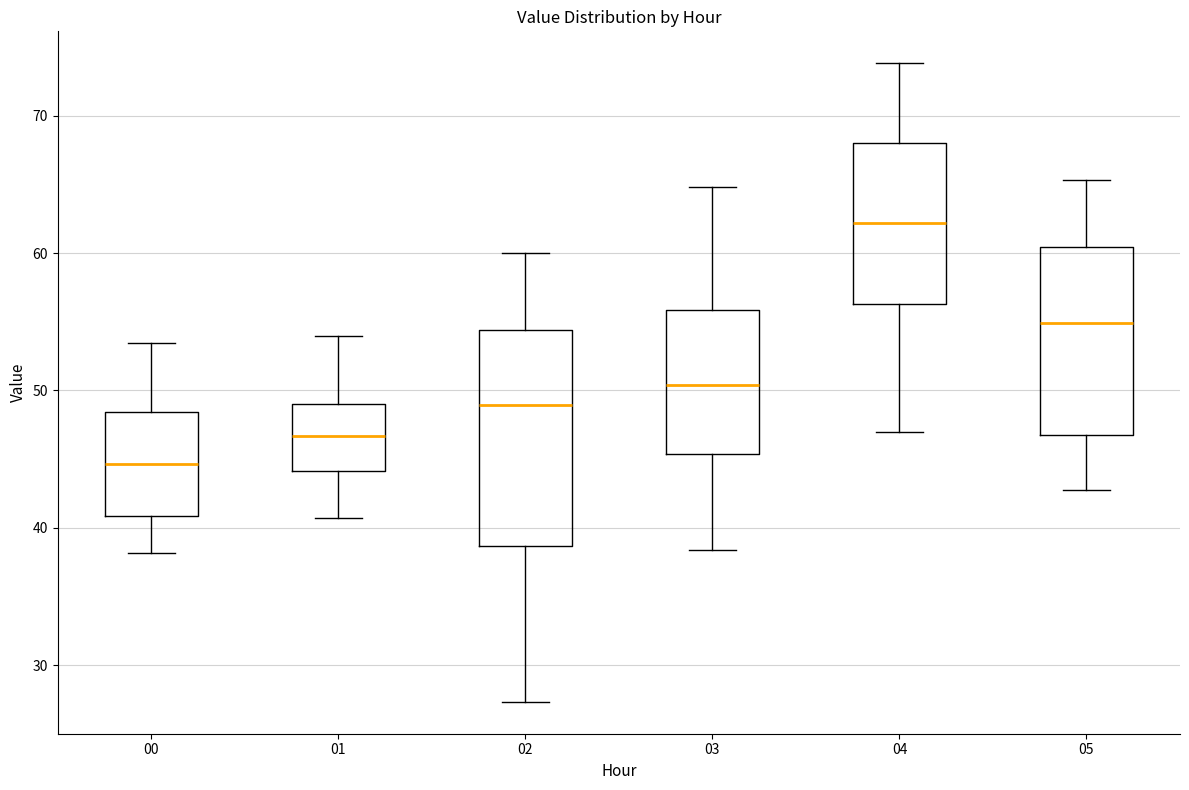

Reading left to right, read every box against the y-axis: the position of its median line, the range the box covers, and the ends of its whiskers. The values are not printed on the chart, so give them approximately, as read against the axis.

00: median 45, box 41 to 48, whiskers 38 to 53
01: median 47, box 44 to 49, whiskers 41 to 54
02: median 49, box 39 to 54, whiskers 27 to 60
03: median 50, box 45 to 56, whiskers 38 to 65
04: median 62, box 56 to 68, whiskers 47 to 74
05: median 55, box 47 to 60, whiskers 43 to 65